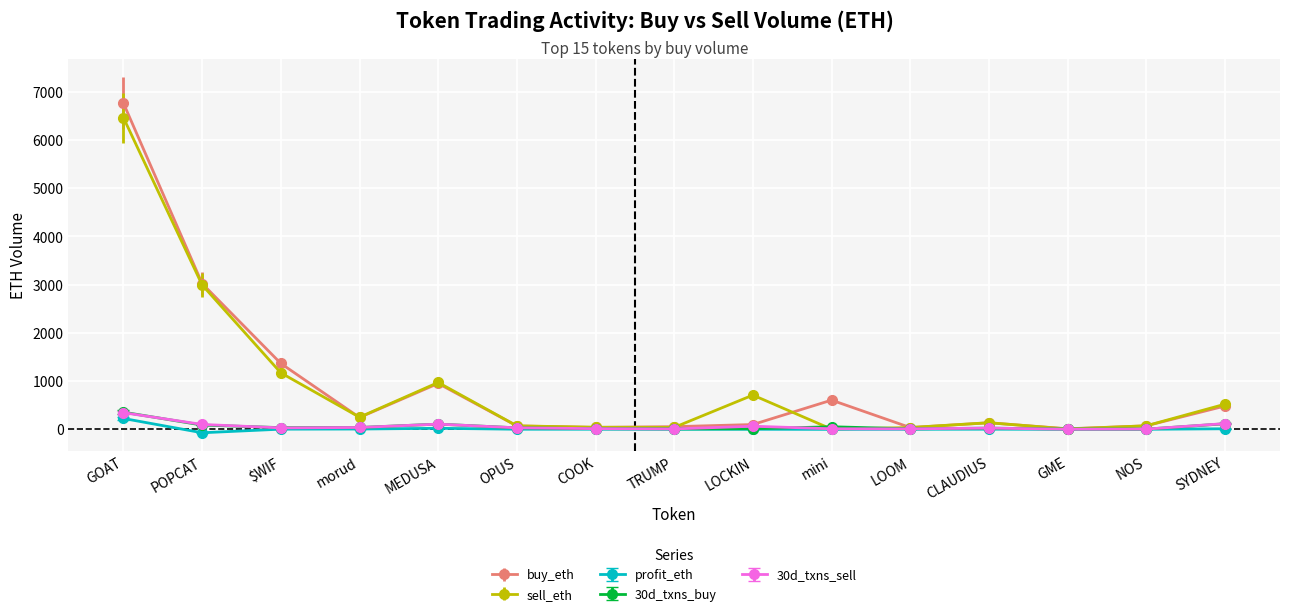

Which series has the widest spread of values?

buy_eth